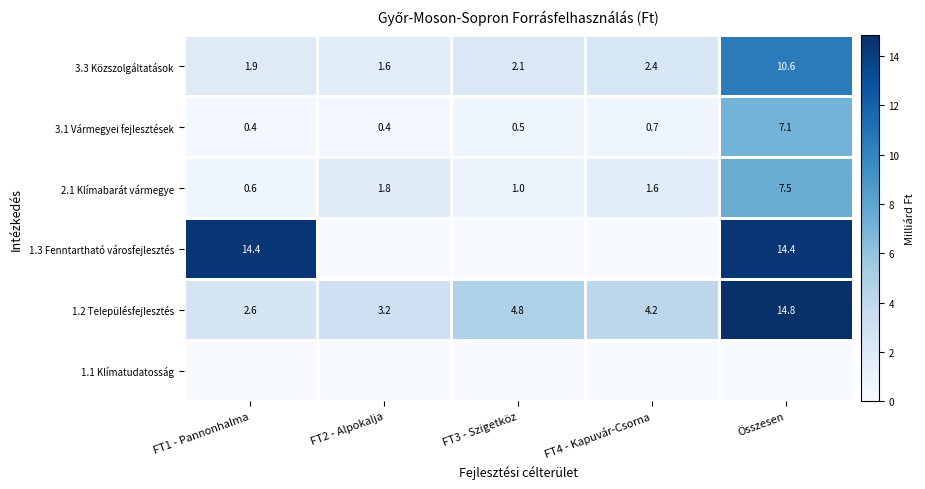

Rank the categories by 1.2 Településfejlesztés value from highest to lowest.

Összesen, FT3 - Szigetköz, FT4 - Kapuvár-Csorna, FT2 - Alpokalja, FT1 - Pannonhalma